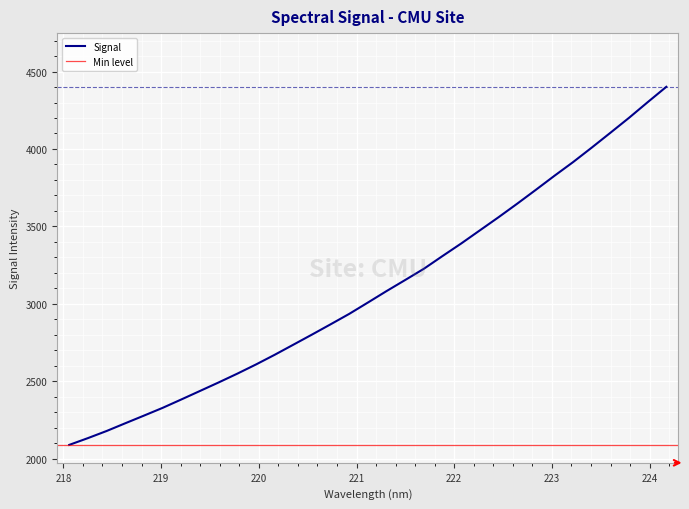

Rank the categories by value from highest to lowest.

224.1709, 223.9802, 223.7895, 223.5987, 223.408, 223.2172, 223.0264, 222.8355, 222.6447, 222.4538, 222.263, 222.0721, 221.8812, 221.6902, 221.4993, 221.3083, 221.1174, 220.9264, 220.7354, 220.5444, 220.3533, 220.1623, 219.9712, 219.7801, 219.589, 219.3979, 219.2067, 219.0156, 218.8244, 218.6332, 218.442, 218.2508, 218.0596